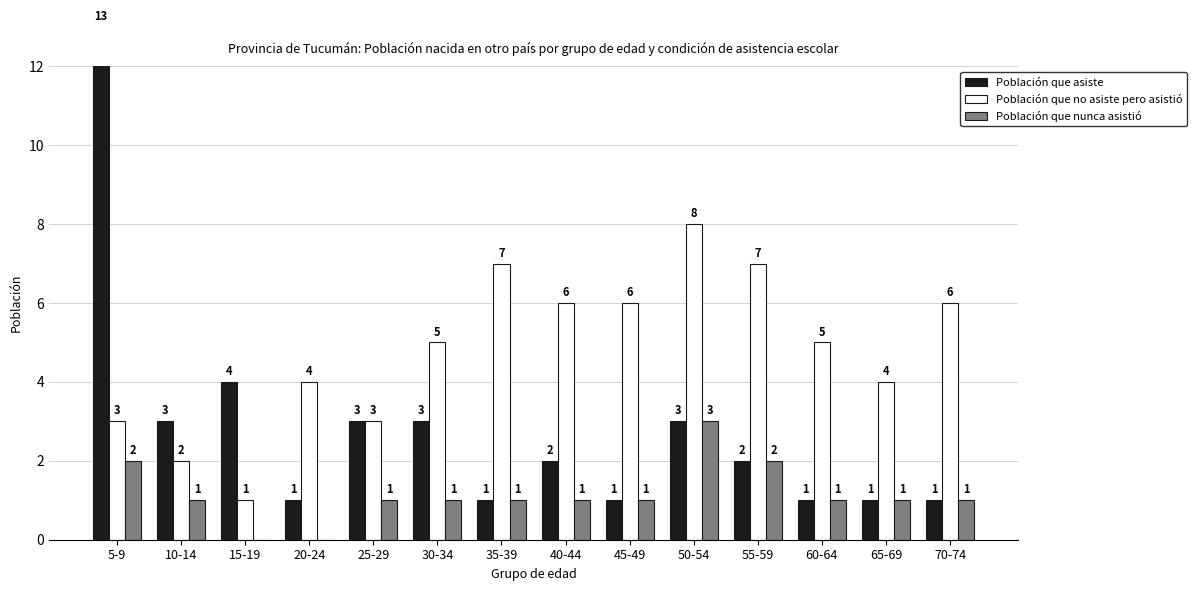

Is the value of Población que no asiste pero asistió at 25-29 greater than the value of Población que asiste at 65-69?

Yes